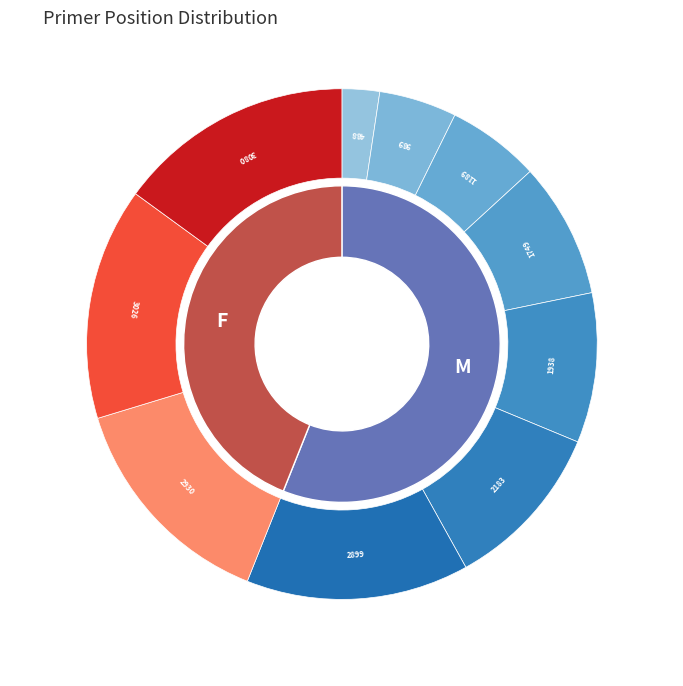

How many segments does this pie chart have?

10